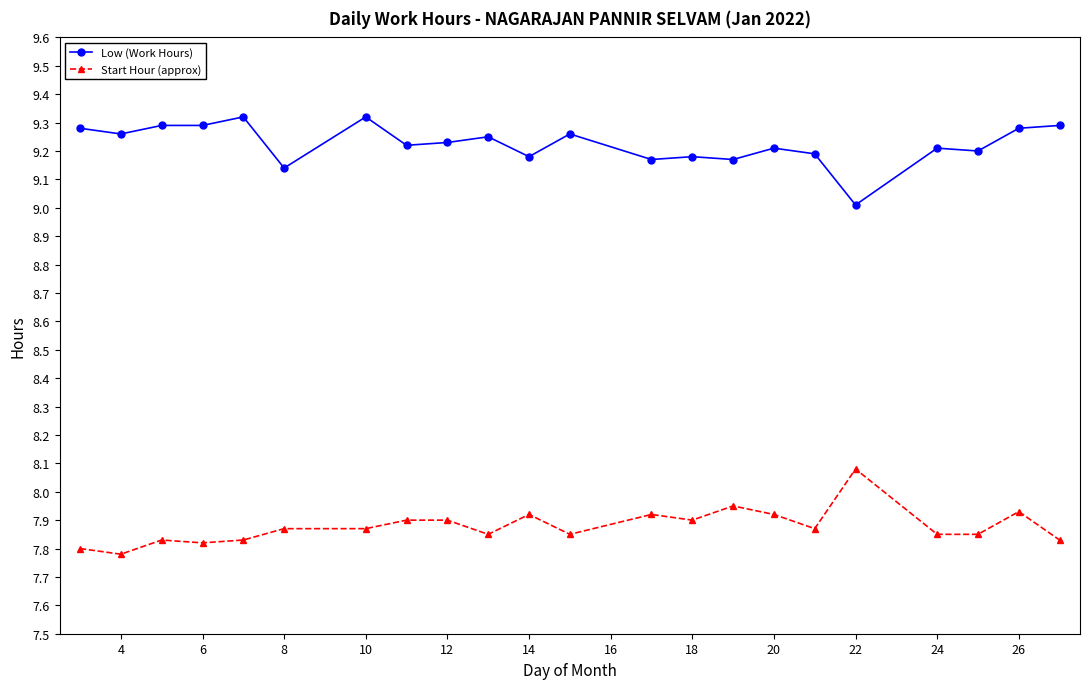

True or false: Start Hour (approx) and Low (Work Hours) intersect in this chart.

False